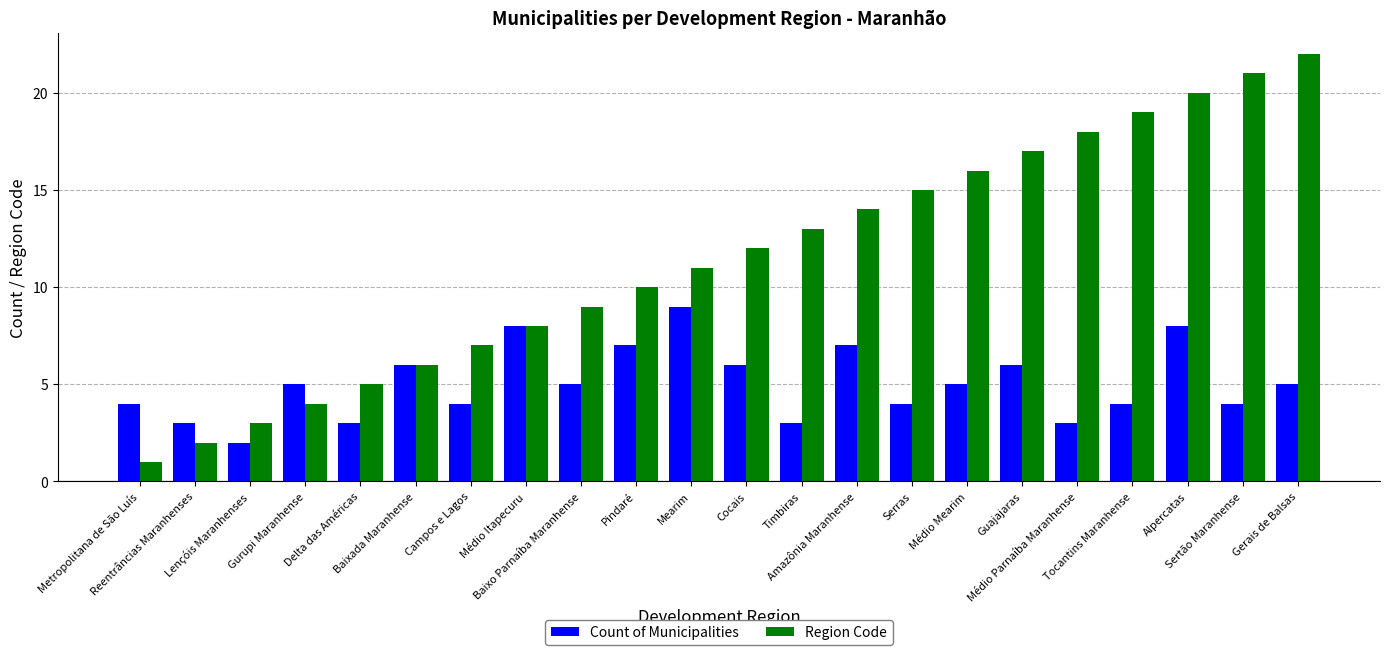

What is the total value across all series at Baixada Maranhense?

12